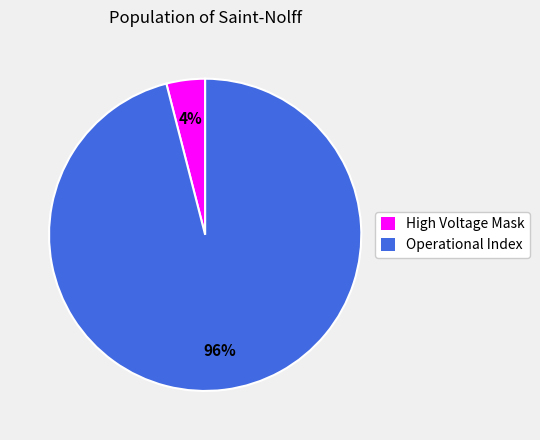

Is there any slice that represents more than half of the pie?

Yes